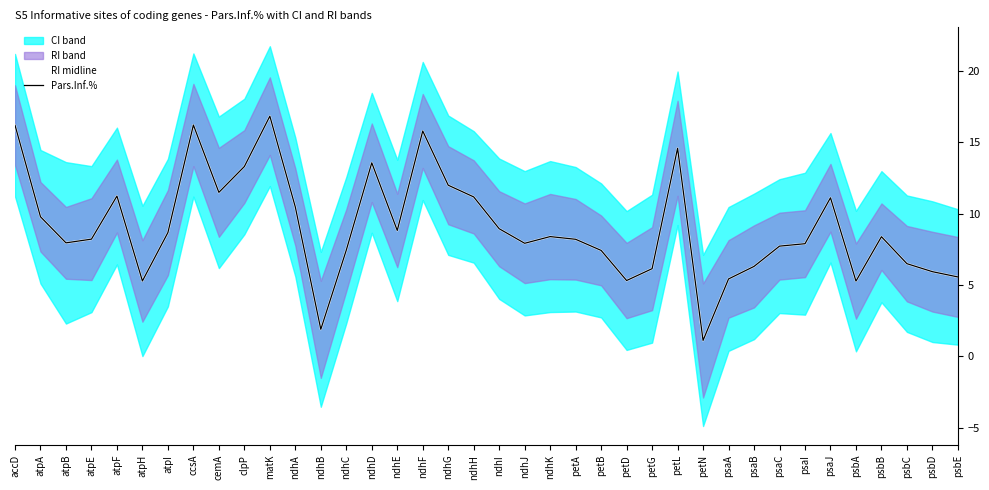

Where is the first local maximum for RI midline?

atpF